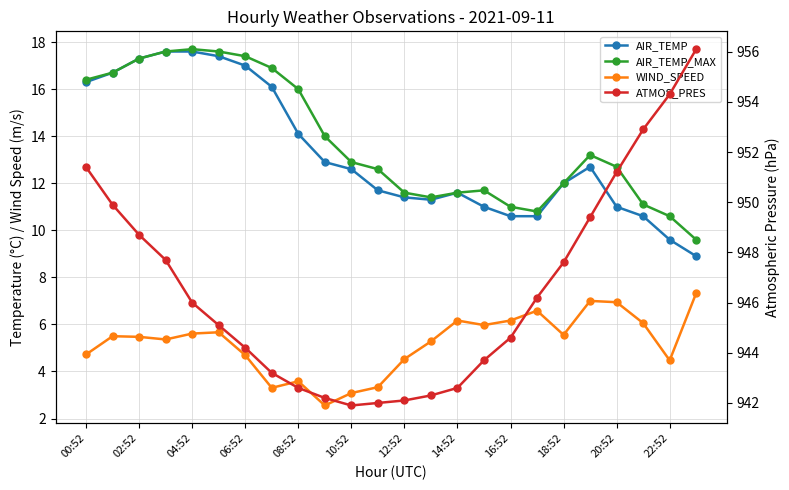

True or false: ATMOS_PRES and WIND_SPEED intersect in this chart.

False